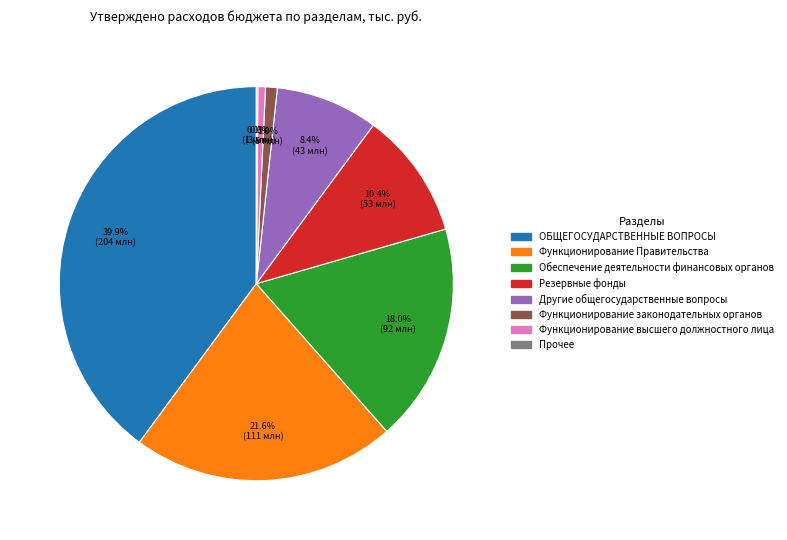

Is there any slice that represents more than half of the pie?

No